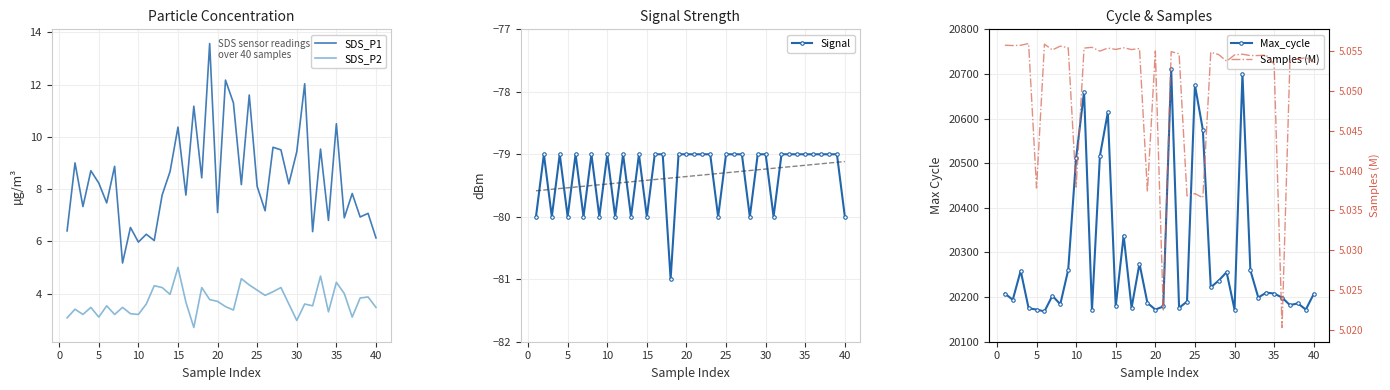

How many interior local valleys does the Max_cycle series have?

13